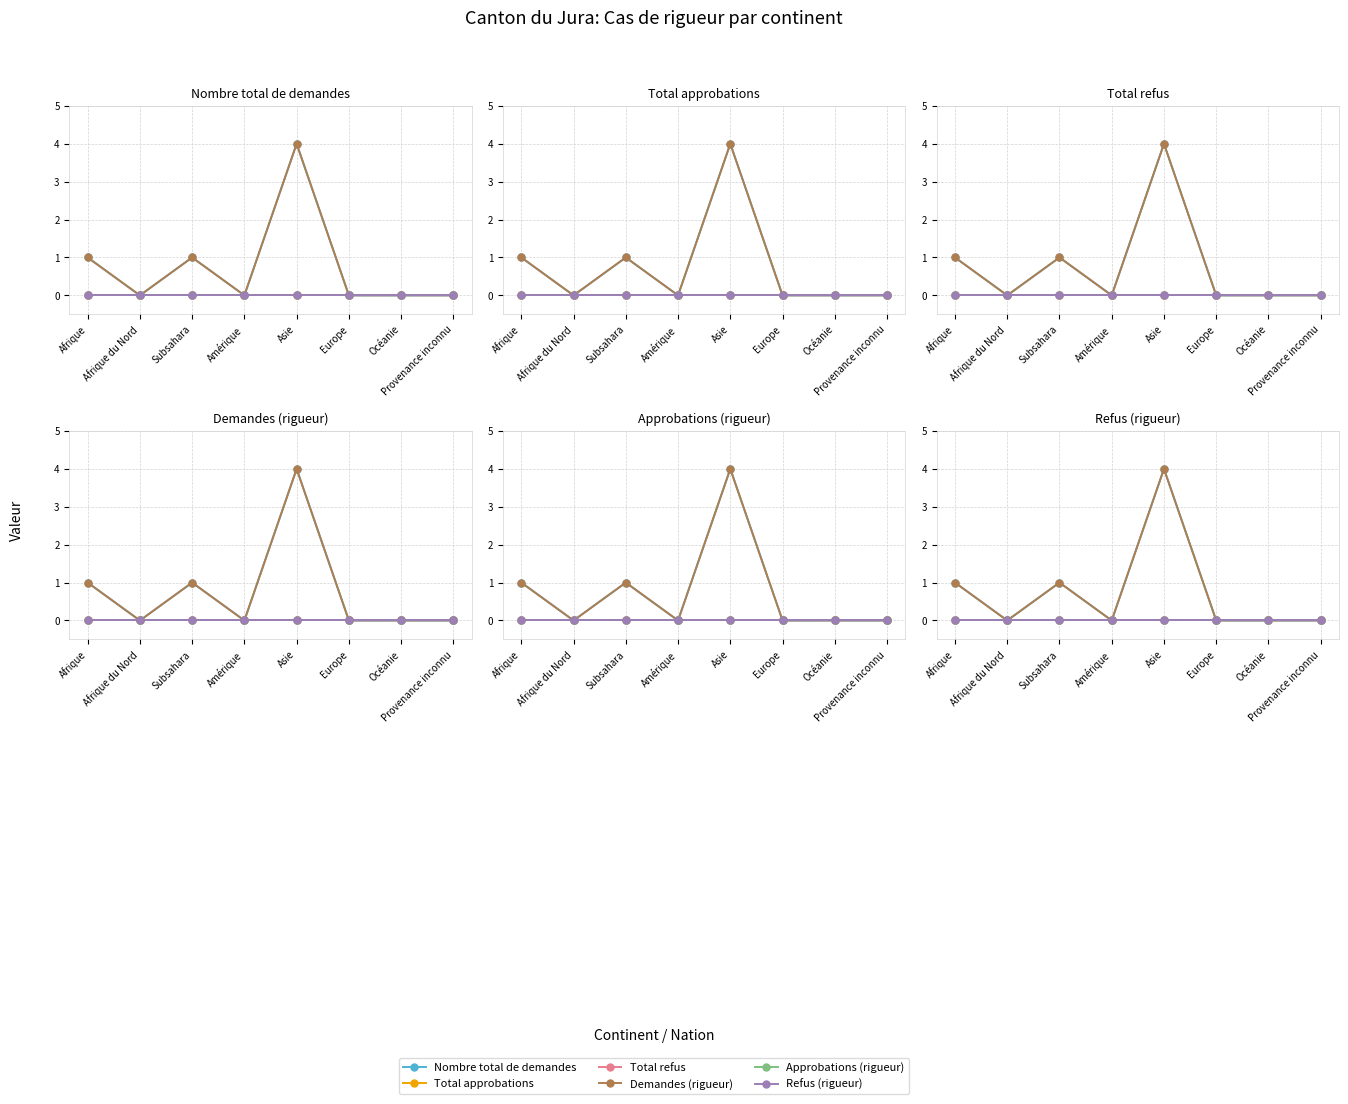

At which label does Approbations (rigueur) reach its minimum?

Afrique